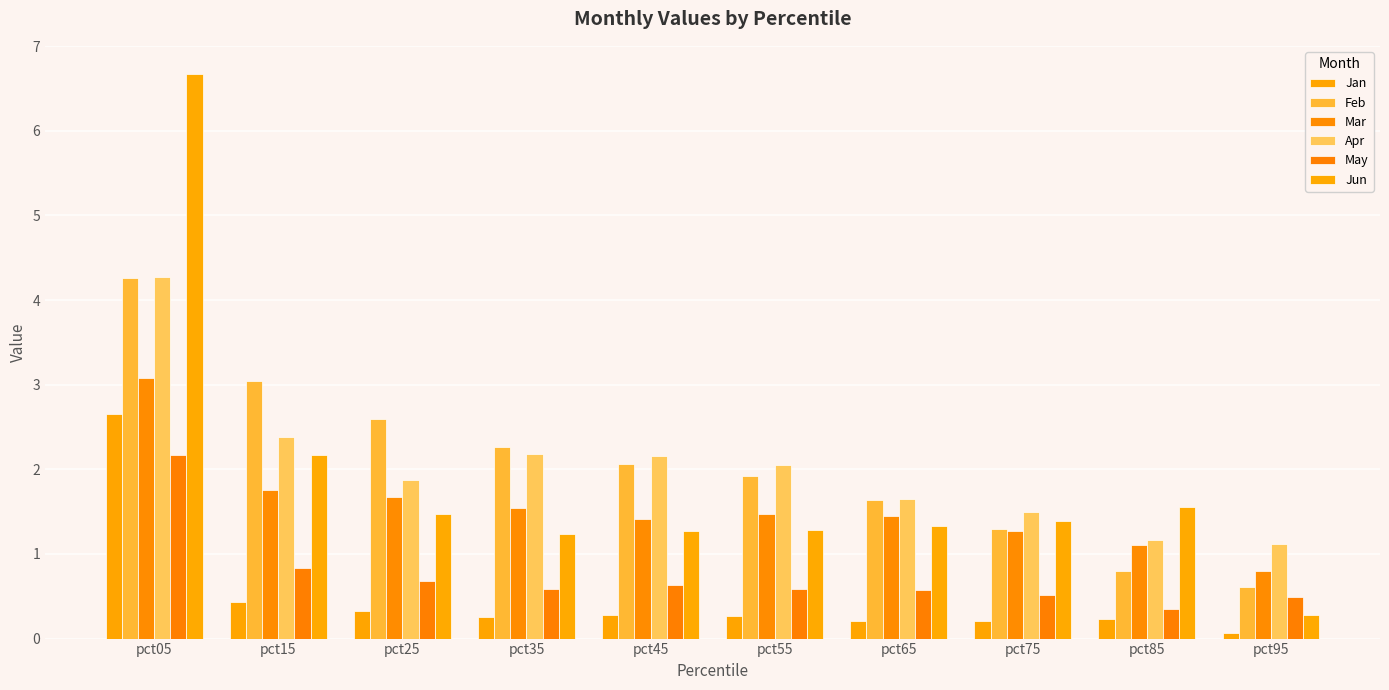

What are all the series names shown in the legend?

Jan, Feb, Mar, Apr, May, Jun